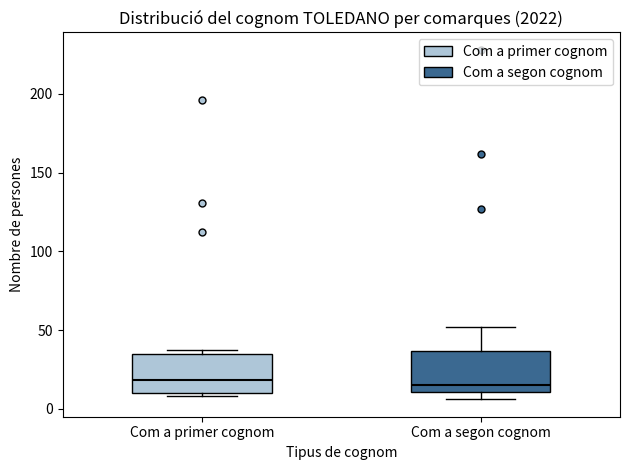

Reading left to right, read every box against the y-axis: the position of its median line, the range the box covers, and the ends of its whiskers. The values are not printed on the chart, so give them approximately, as read against the axis.

Com a primer cognom: median 20, box 10 to 35, whiskers 10 (just below the box's lower edge) to 35 (just above the box's upper edge)
Com a segon cognom: median 15, box 10 to 35, whiskers 5 to 50